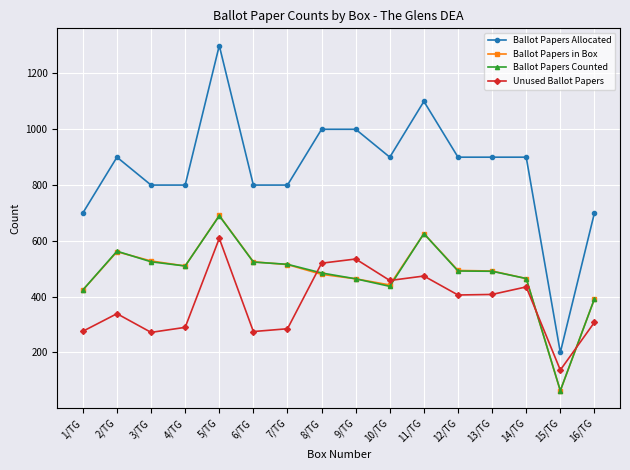

What is the minimum value shown in the chart?

63